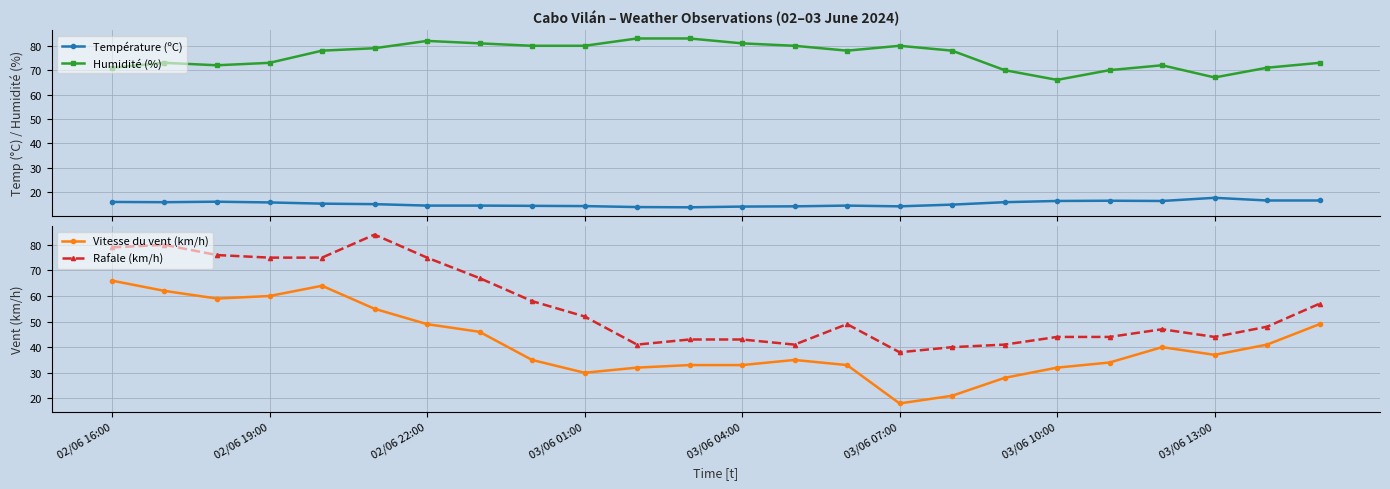

How many lines are shown in the chart?

4